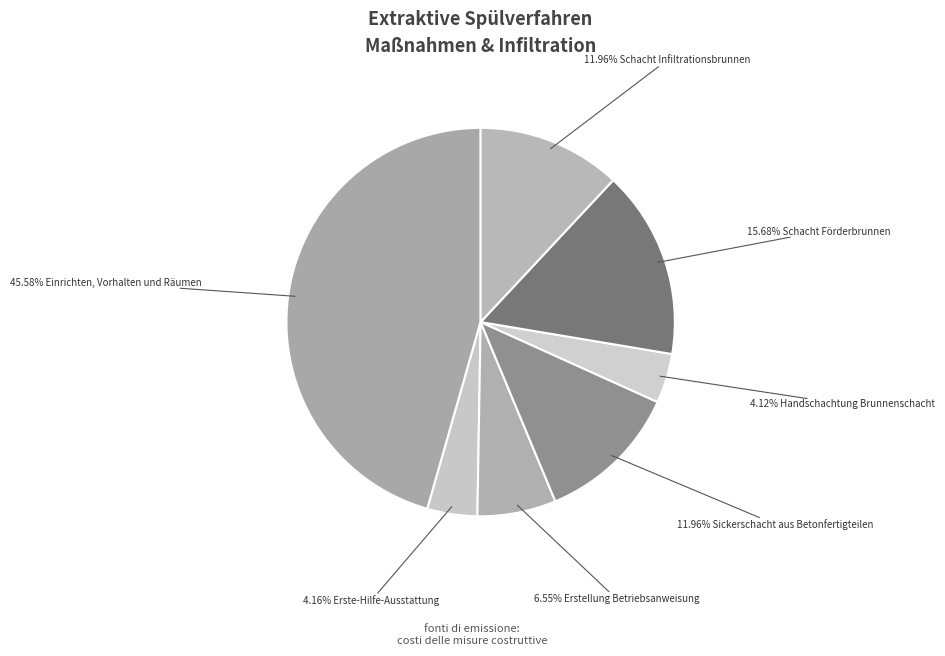

How many slices are in this pie chart?

7